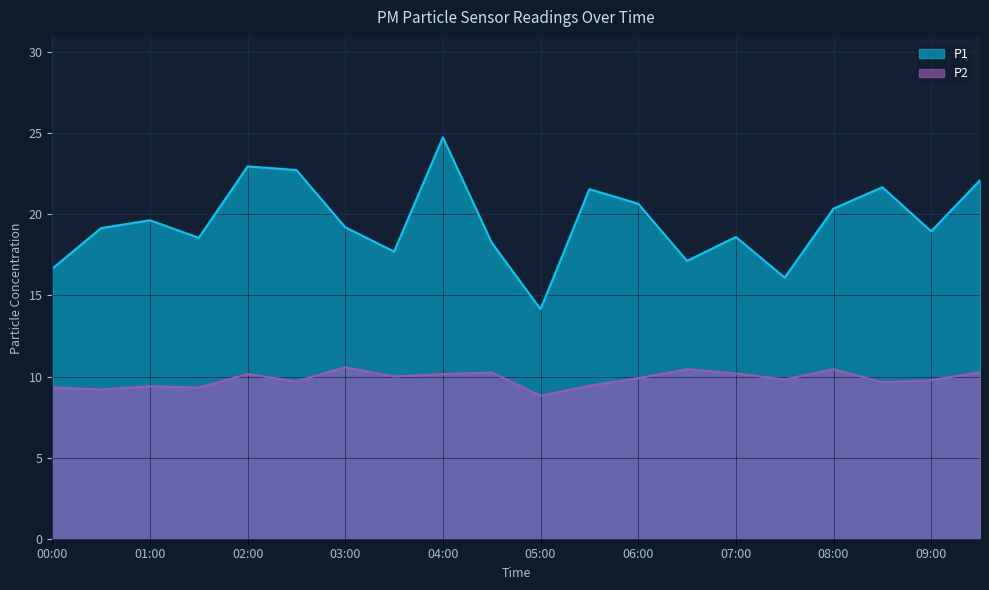

What is the spread (max minus min) of values at 03:30?

7.7